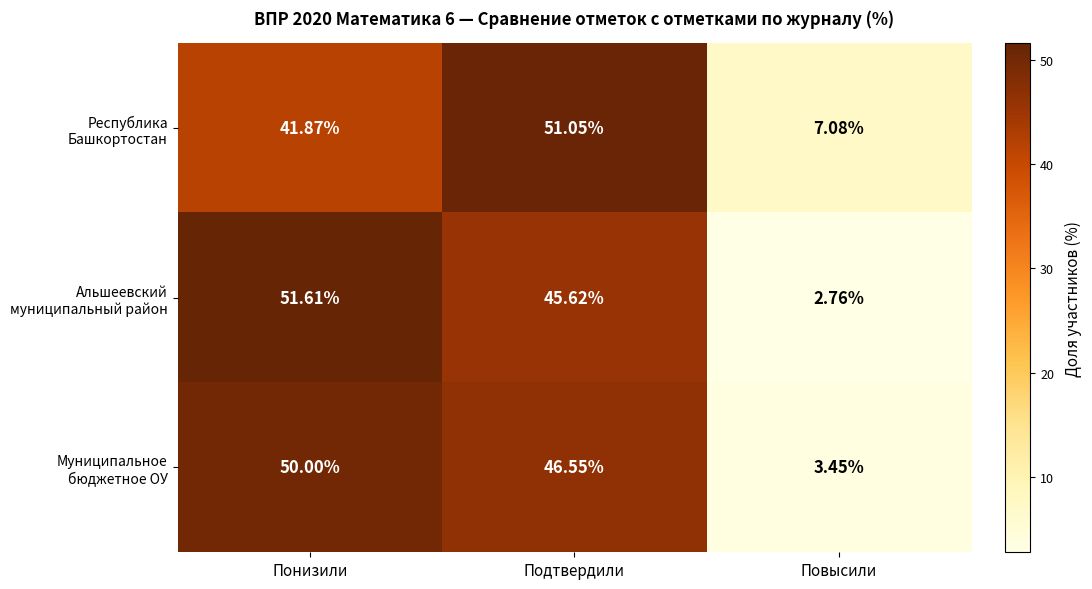

Which label corresponds to the smallest value in the chart?

Повысили